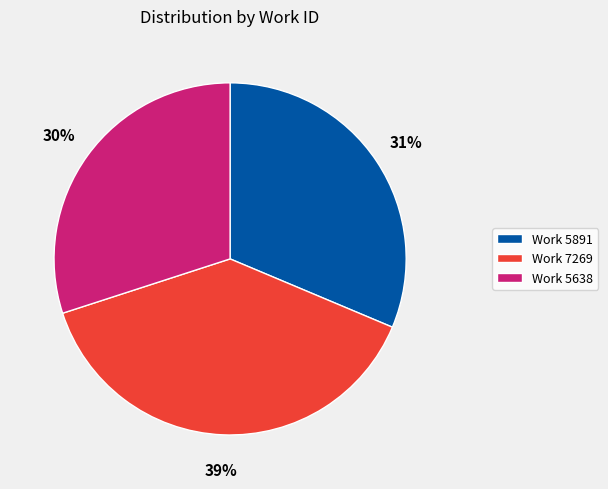

To the nearest percent, what percentage of the pie is Work 5891?

31%